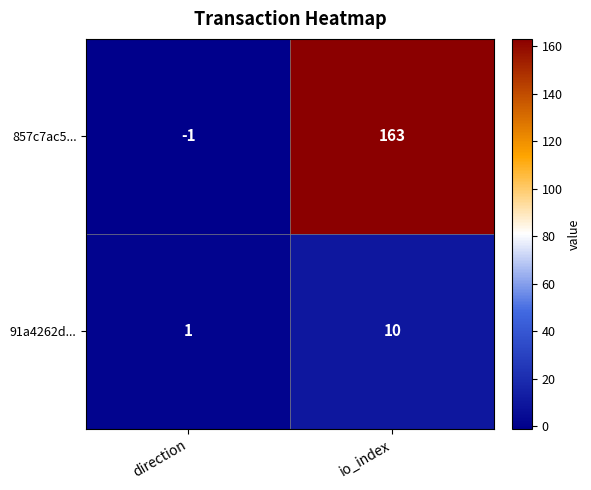

At which label is 91a4262d... closest to 5?

direction